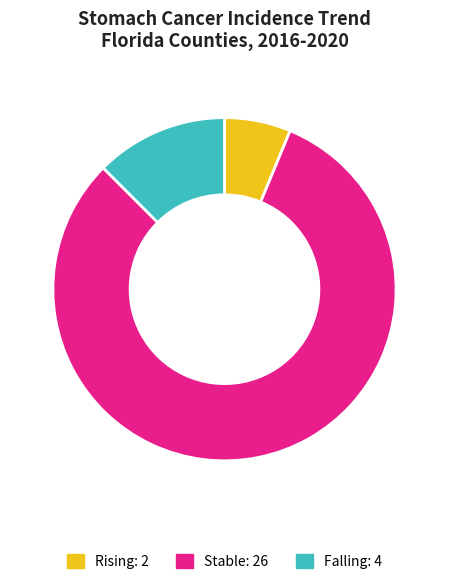

To the nearest percent, what is the average slice percentage?

33%